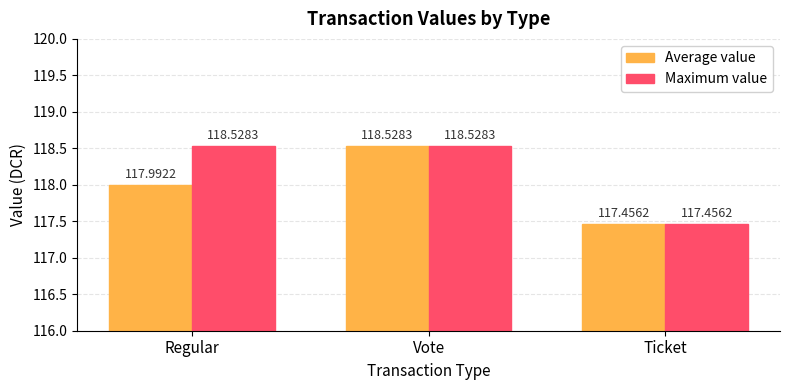

Is the value of Maximum value at Ticket greater than the value of Average value at Regular?

No